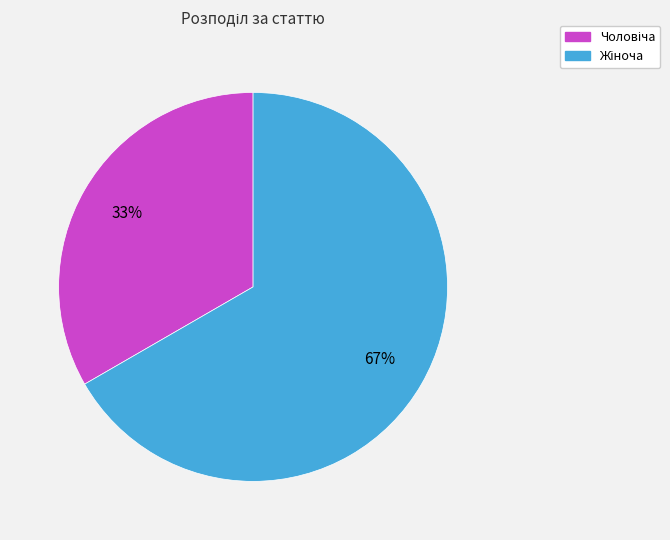

Does any single category account for the majority?

Yes